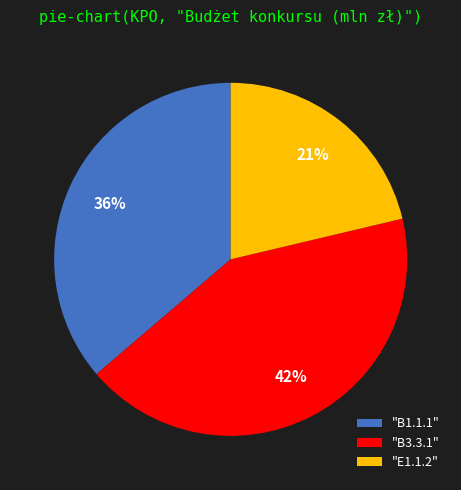

To the nearest percent, what is the difference between the largest and smallest slice percentages?

21%